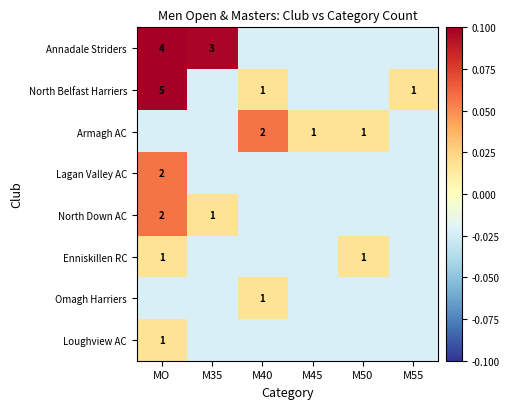

The value of North Down AC at M50 is -0.0. True or false?

False